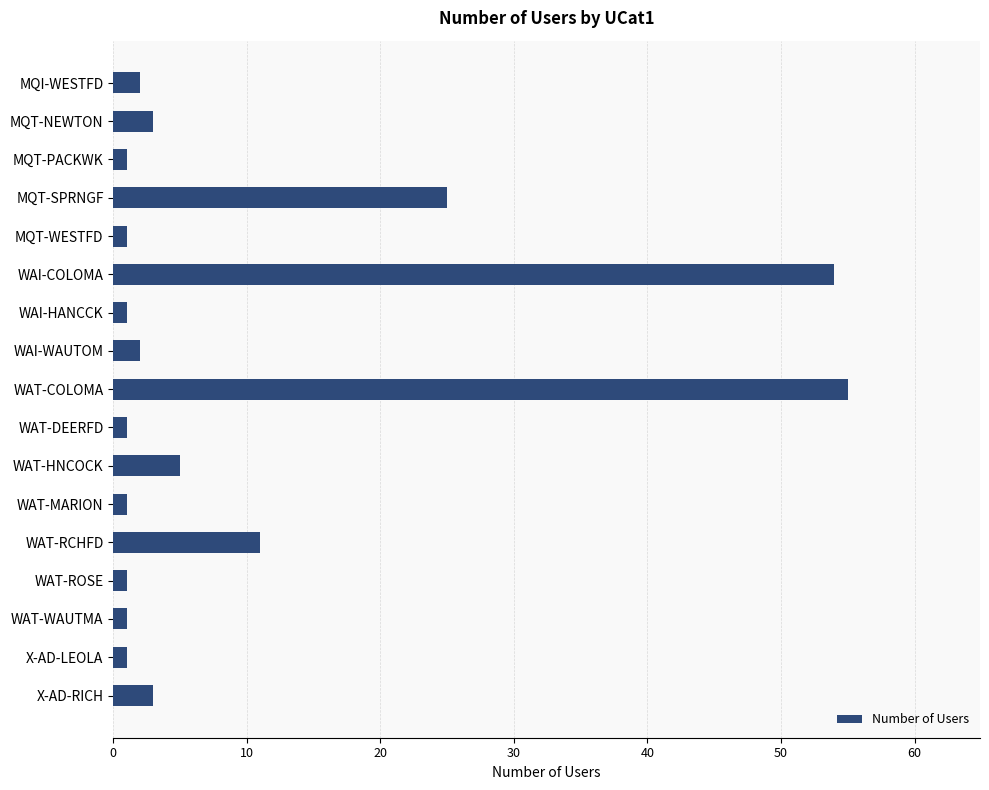

Count the number of categories in the chart.

17